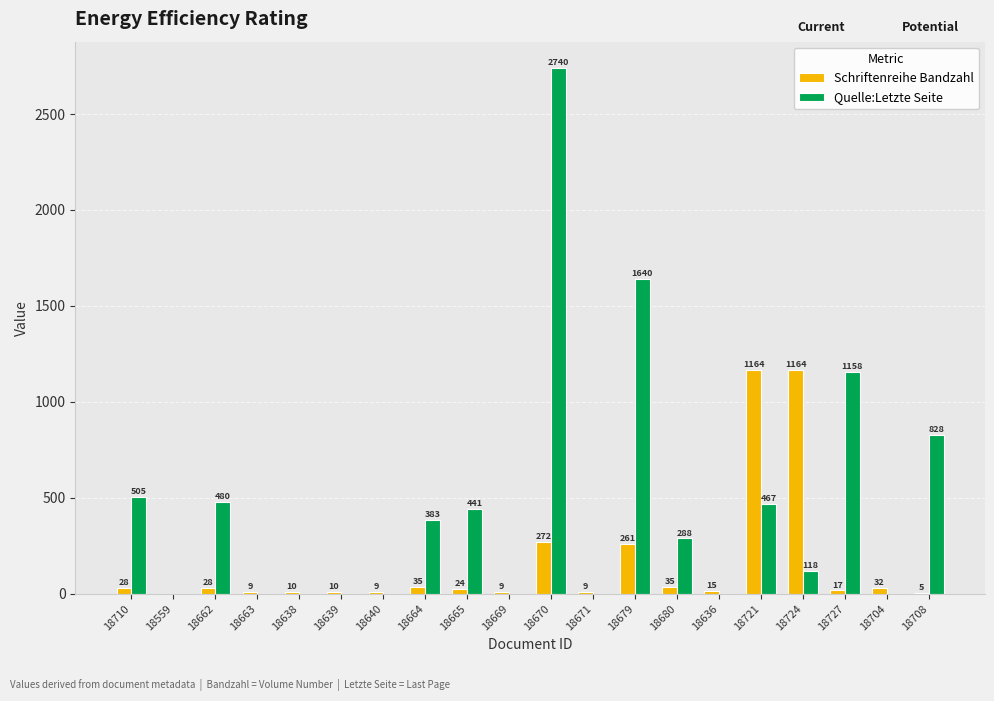

How many groups of bars are there?

20